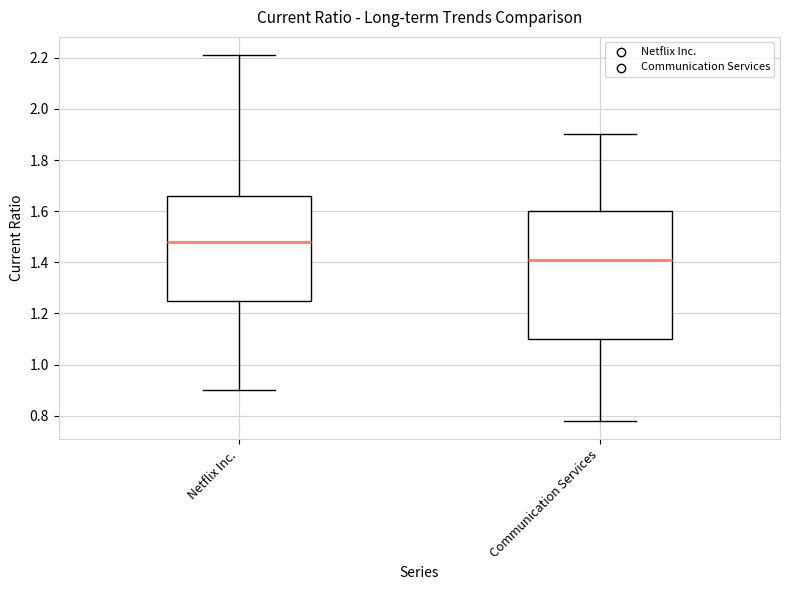

Where does the lower whisker of the box for Netflix Inc. end on the y-axis? The values are not printed on the chart, so give them approximately, as read against the axis.

0.90